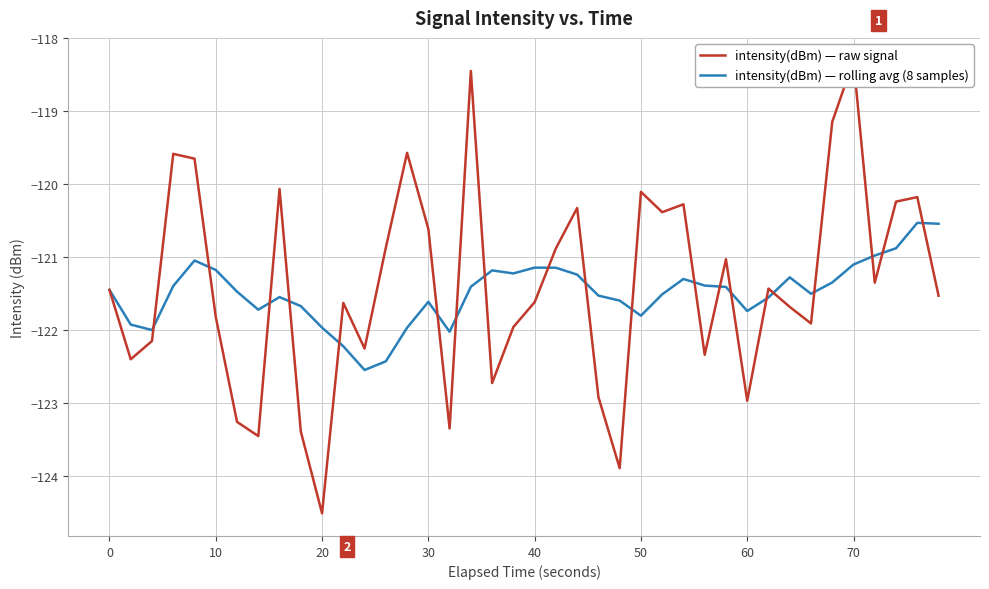

Reading left to right, transcribe all the data shown in this chart.

intensity(dBm) — raw signal: -121.5	-122.4	-122.2	-119.6	-119.7	-121.8	-123.3	-123.5	-120.1	-123.4	-124.5	-121.6	-122.3	-120.9	-119.6	-120.6	-123.4	-118.5	-122.7	-122.0	-121.6	-120.9	-120.3	-122.9	-123.9	-120.1	-120.4	-120.3	-122.3	-121.0	-123.0	-121.4	-121.7	-121.9	-119.1	-118.3	-121.4	-120.2	-120.2	-121.5
intensity(dBm) — rolling avg (8 samples): -121.5	-121.9	-122.0	-121.4	-121.1	-121.2	-121.5	-121.7	-121.6	-121.7	-122.0	-122.2	-122.6	-122.4	-122.0	-121.6	-122.0	-121.4	-121.2	-121.2	-121.1	-121.1	-121.2	-121.5	-121.6	-121.8	-121.5	-121.3	-121.4	-121.4	-121.7	-121.6	-121.3	-121.5	-121.4	-121.1	-121.0	-120.9	-120.5	-120.5